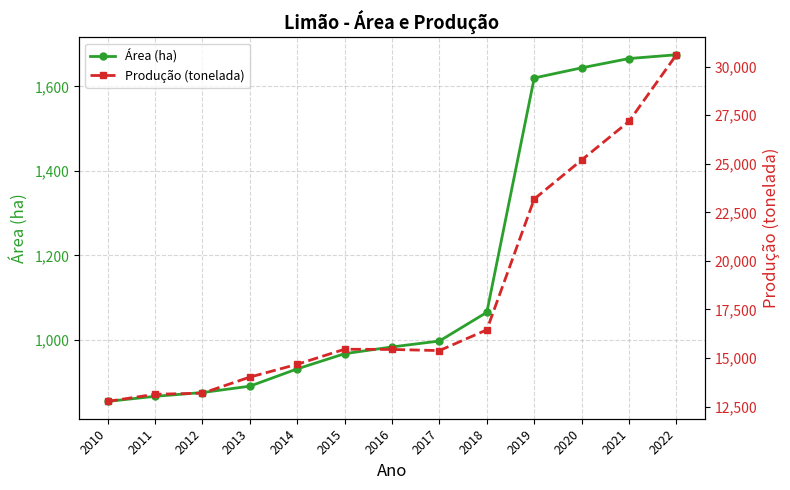

What is the sum of the Área (ha) values at 2017 and 2022?

2672